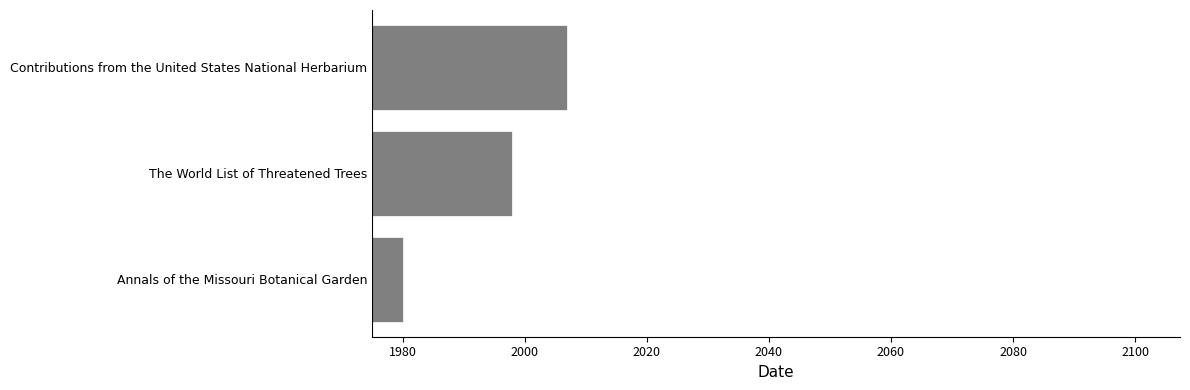

How many values are below 1998?

1